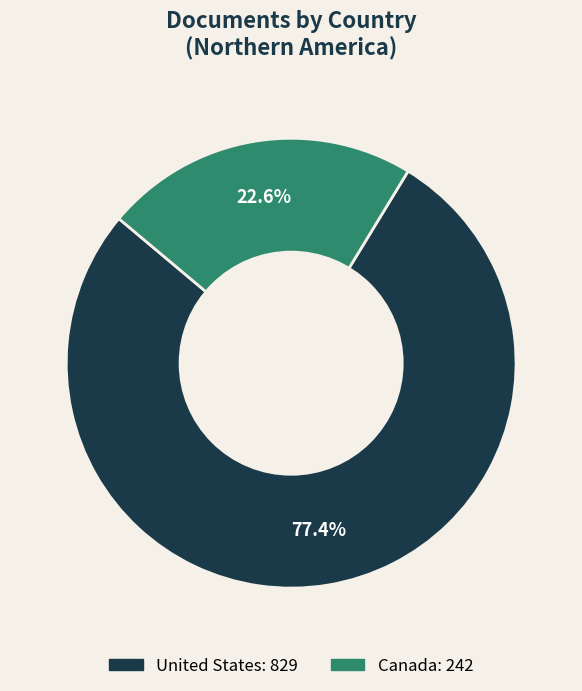

How many segments does this pie chart have?

2